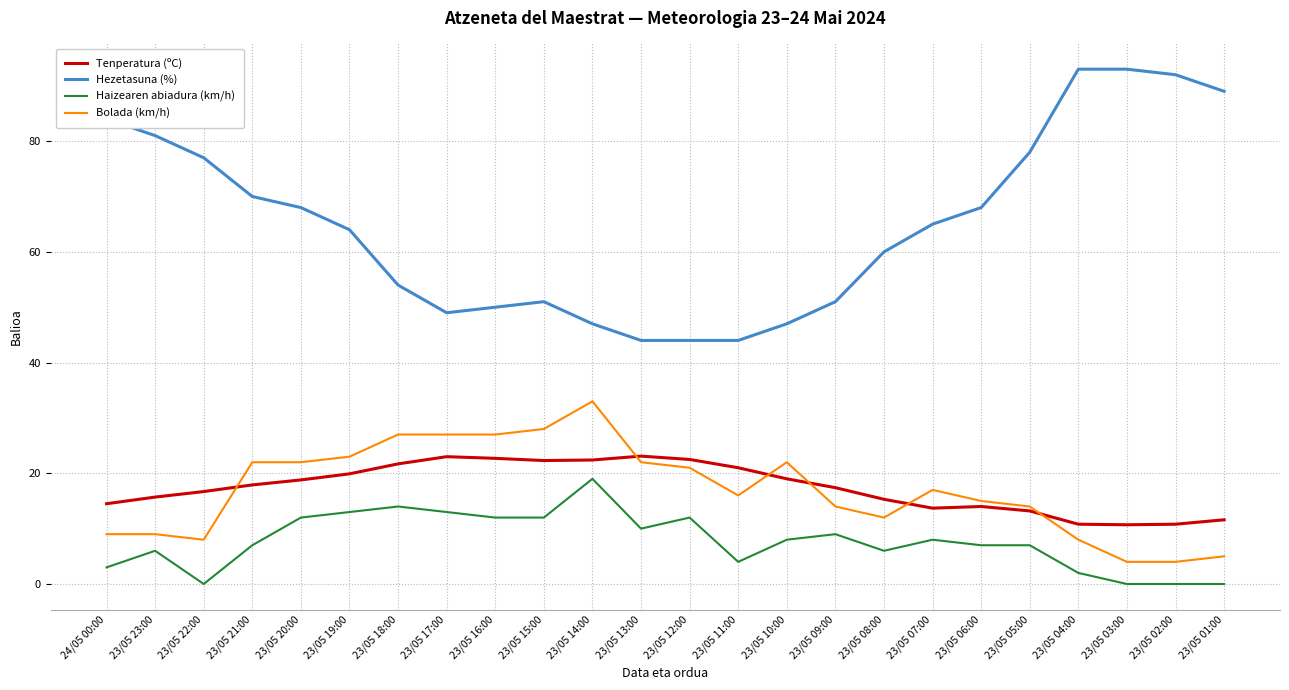

What is the difference between the highest and lowest values at 23/05 19:00?

51.0